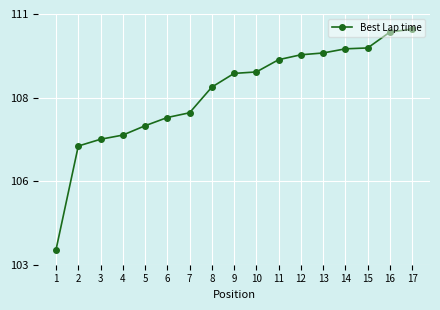

At which category does the chart reach its minimum across all series?

1